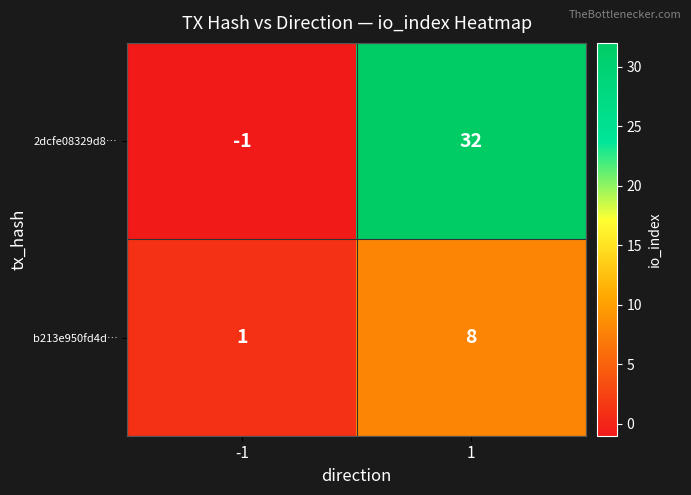

Which series has the largest range (max minus min)?

2dcfe08329d8…